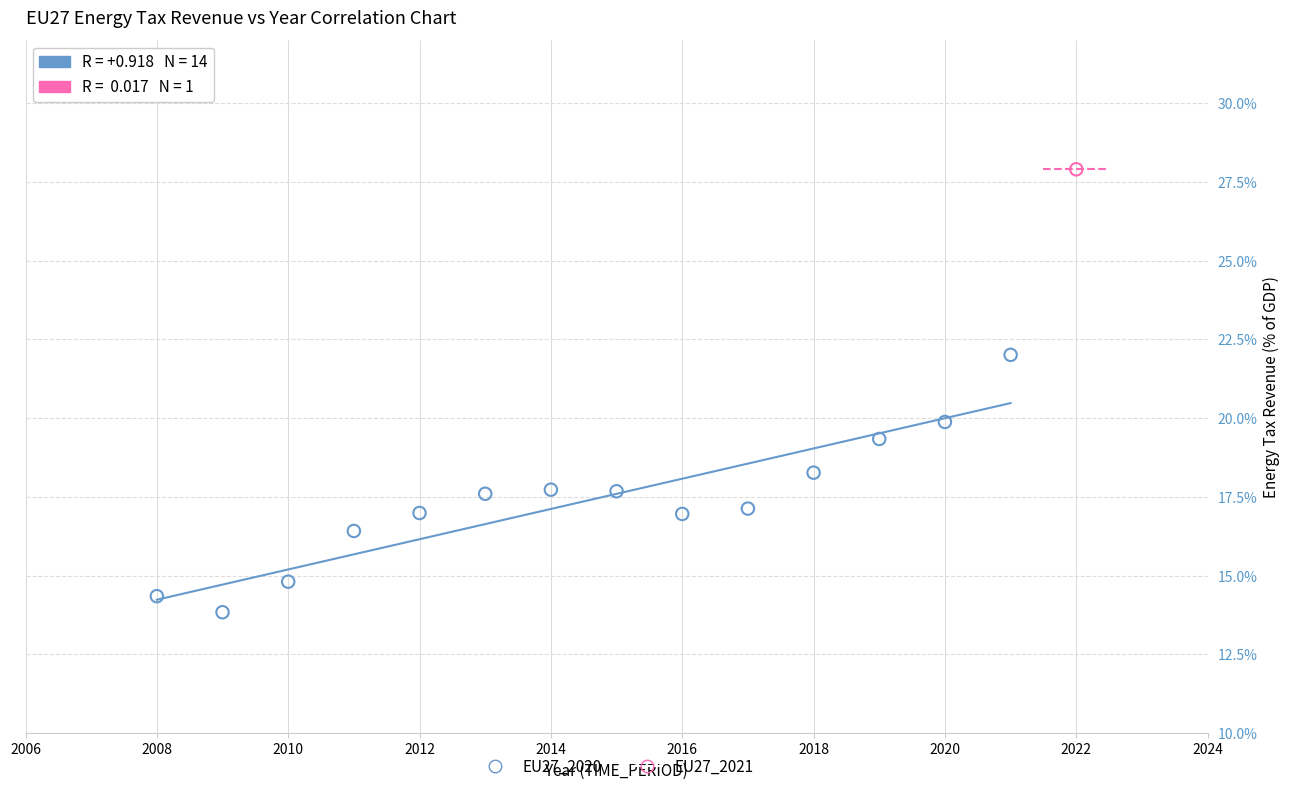

What are all the series names shown in the legend?

EU27_2020, EU27_2021